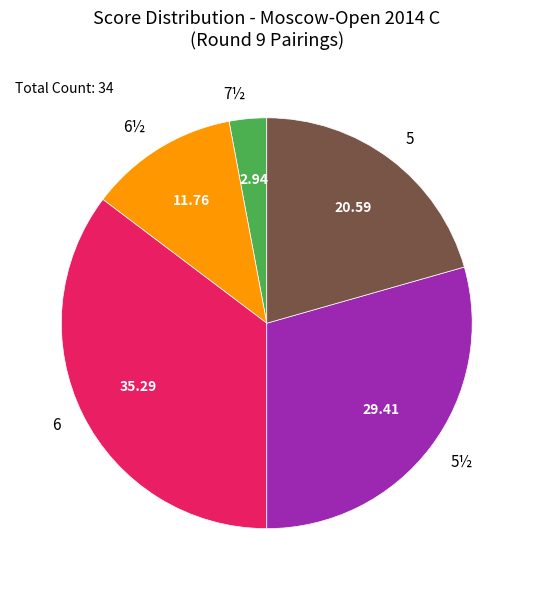

Approximately how many times larger is the value at 6 compared to 5?

1.7